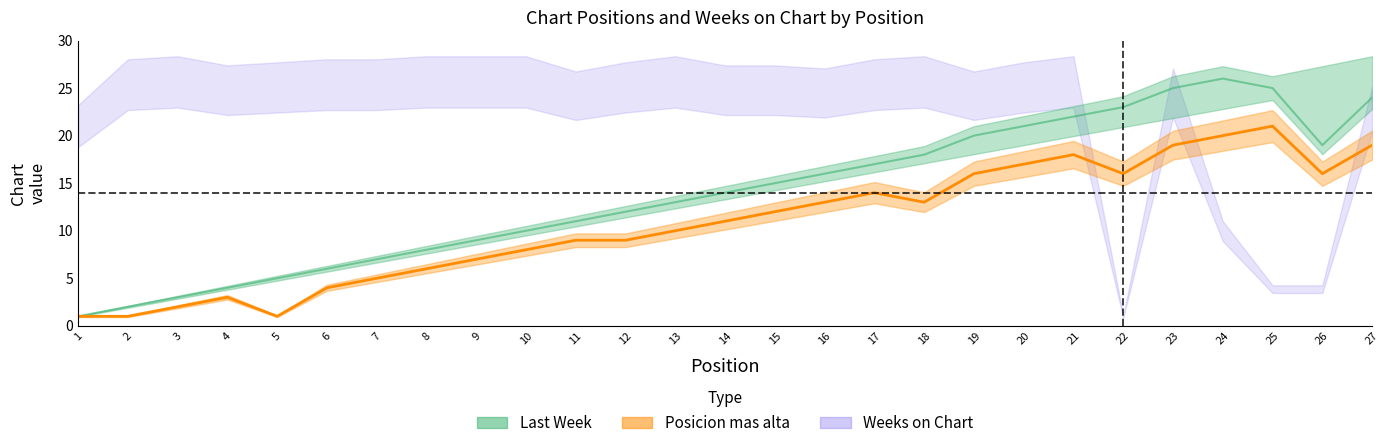

Which has a higher value, 26 or 22?

26